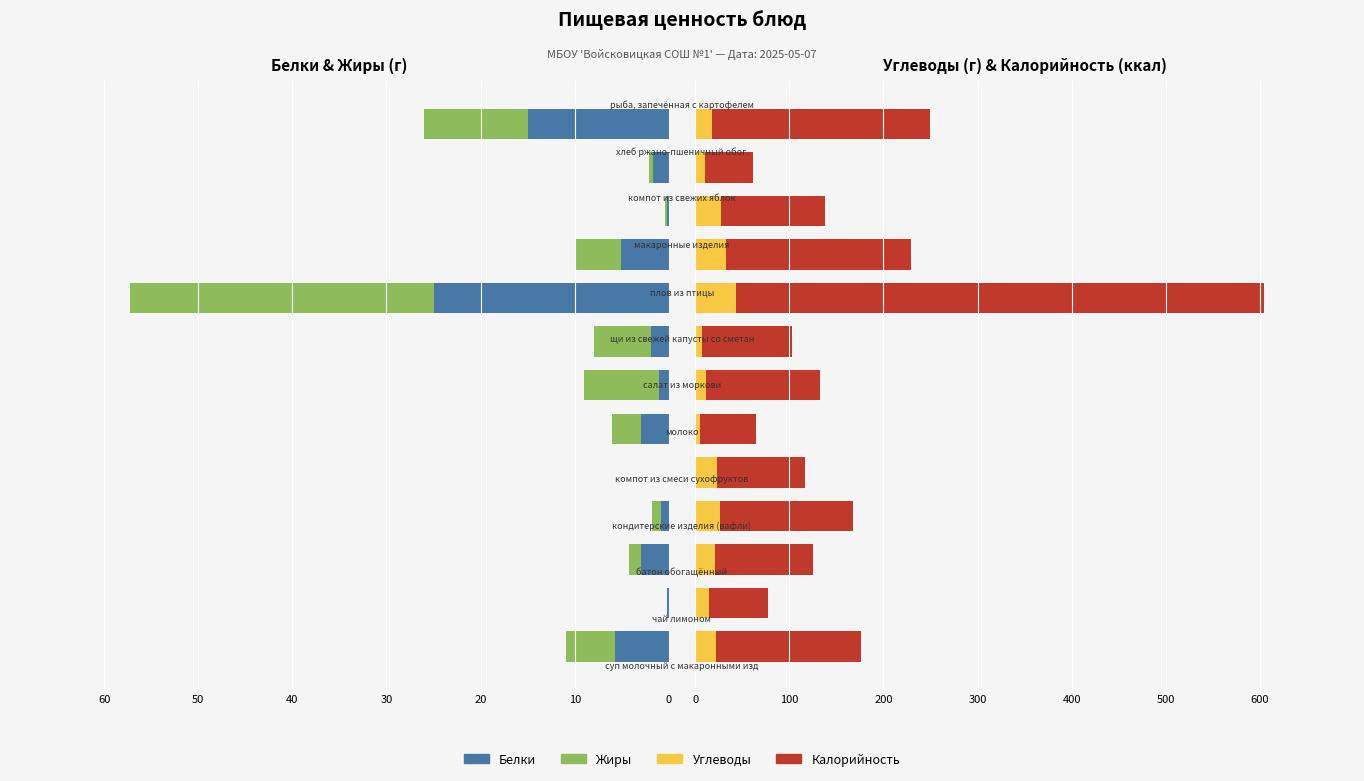

Between 20 and 9, which series saw the biggest shift?

Калорийность